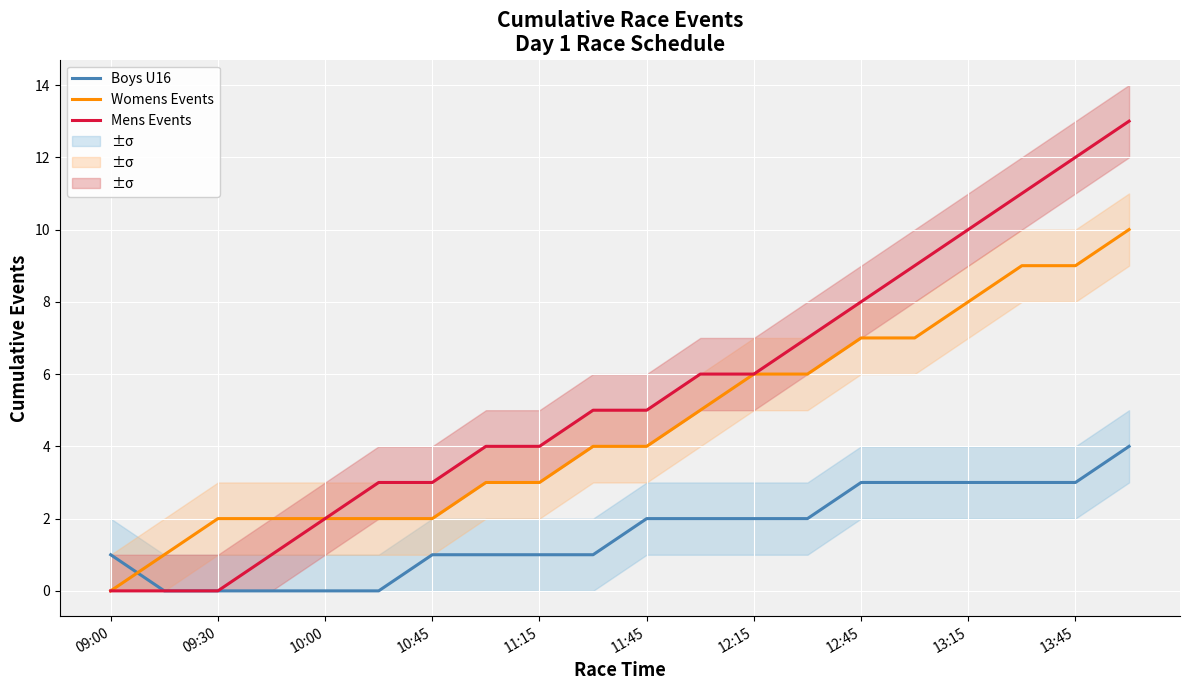

How many intersections are there between Womens Events and Boys U16?

1